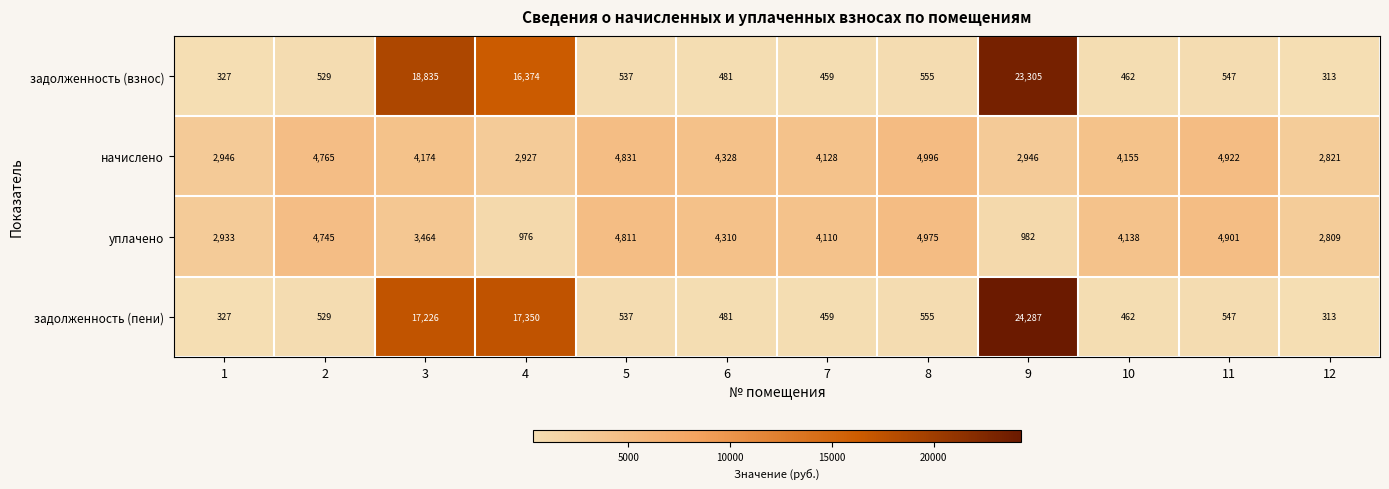

What is the total value across all series at 1?

6533